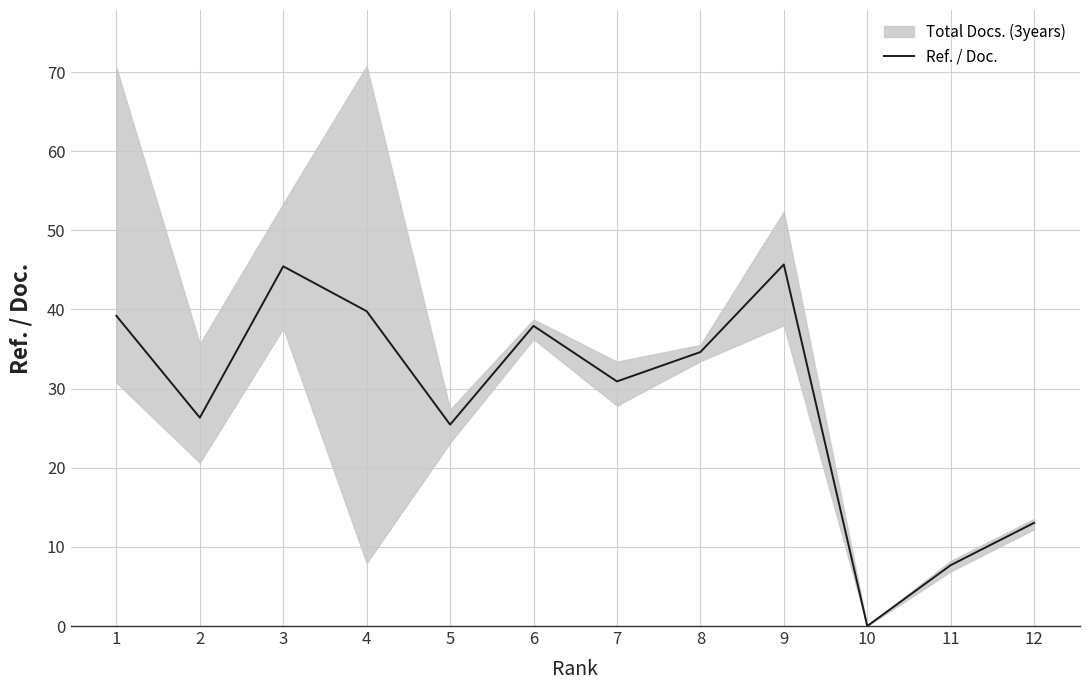

How many points are lower than both their immediate neighbors (excluding endpoints)?

4